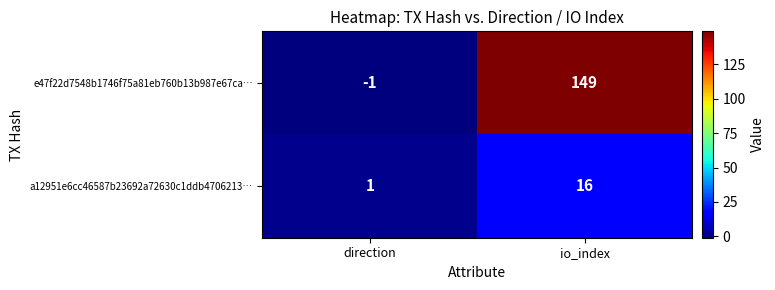

What is the difference between the maximum and minimum values in the a12951e6cc46587b23692a72630c1ddb4706213… series?

15